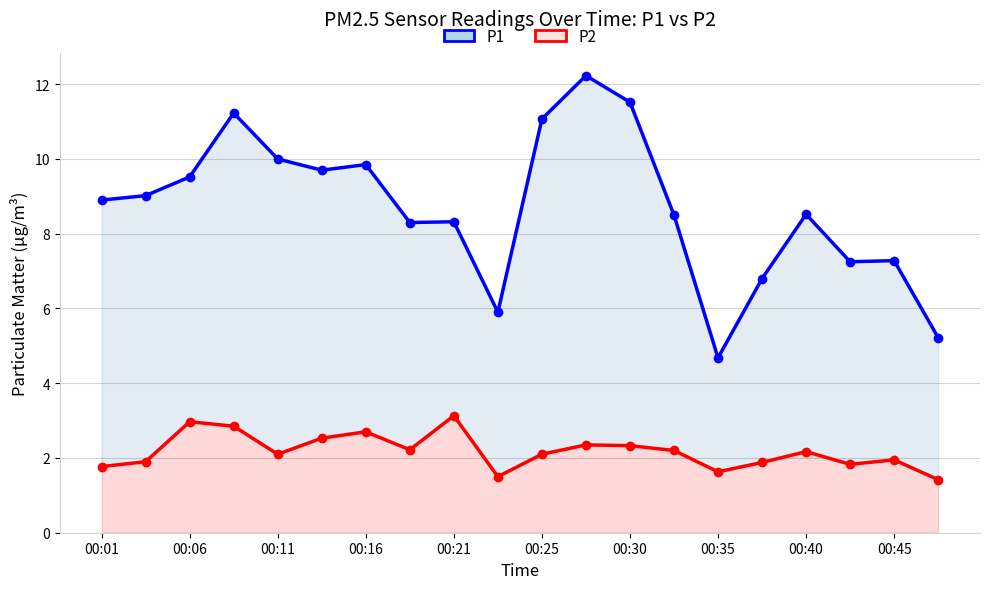

At 00:25, list the series in order from largest to smallest.

P1, P2